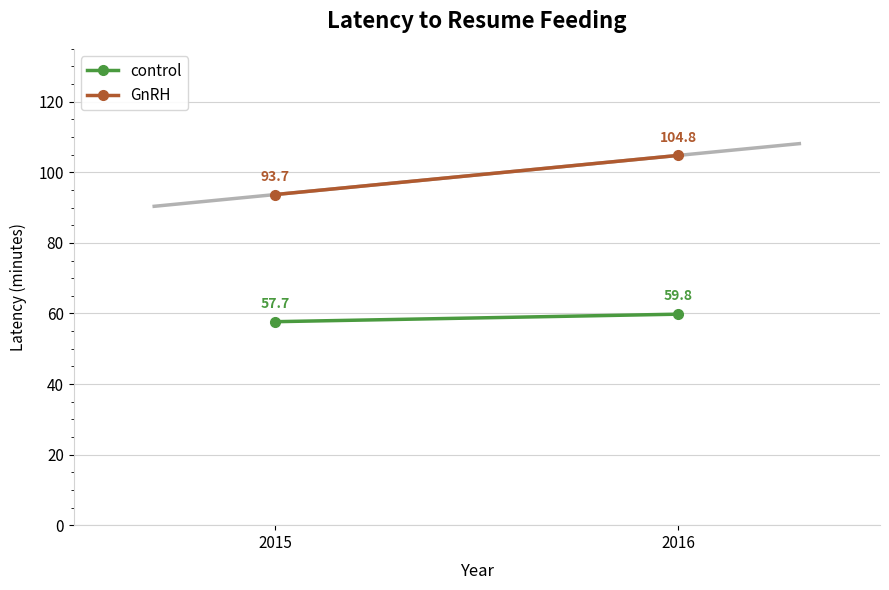

What is the sum of the GnRH values at 2016 and 2015?

198.5